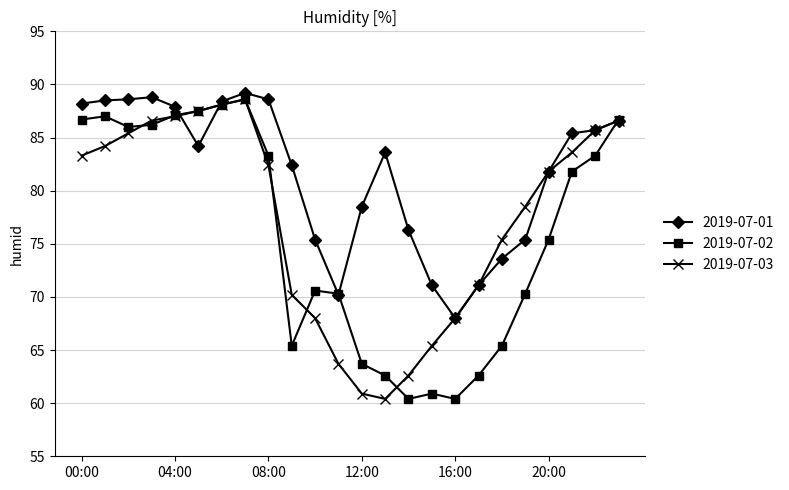

Rank the series by their average value, from highest to lowest.

2019-07-01, 2019-07-03, 2019-07-02